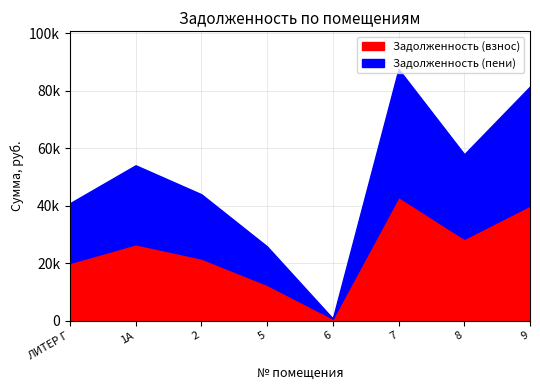

Where is the first local minimum for Задолженность (пени)?

6